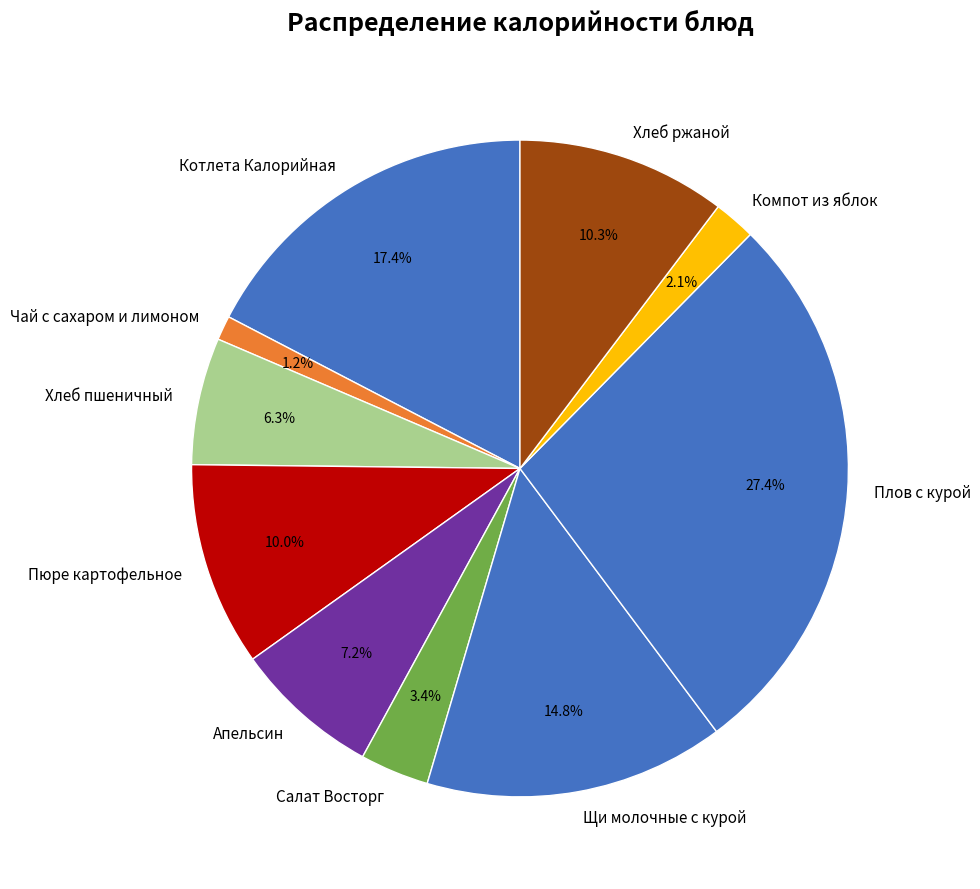

Is it true that Хлеб ржаной is 15% of the pie?

False